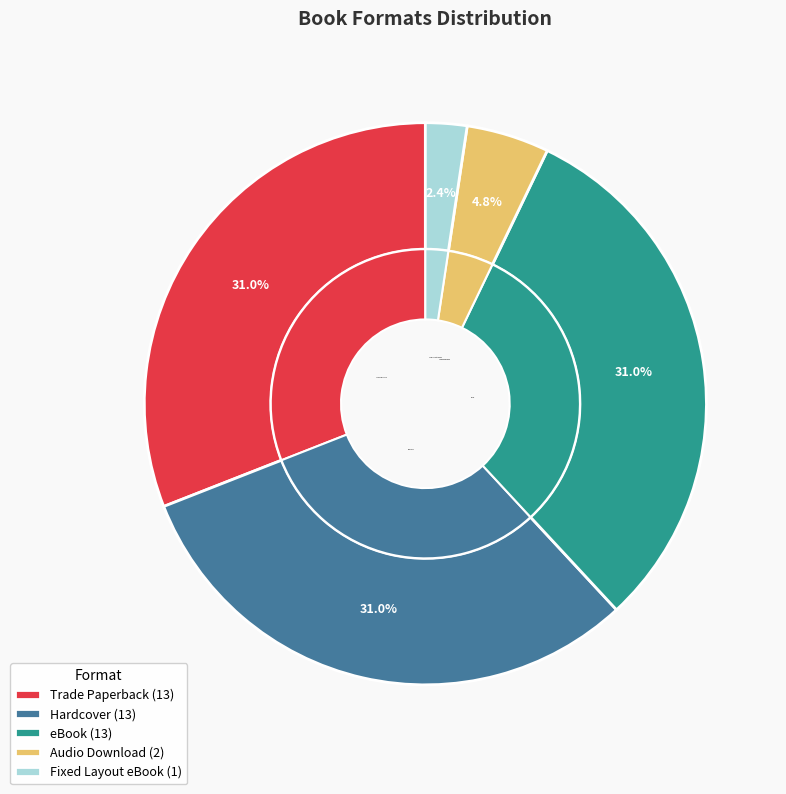

Count the number of slices in the pie.

5